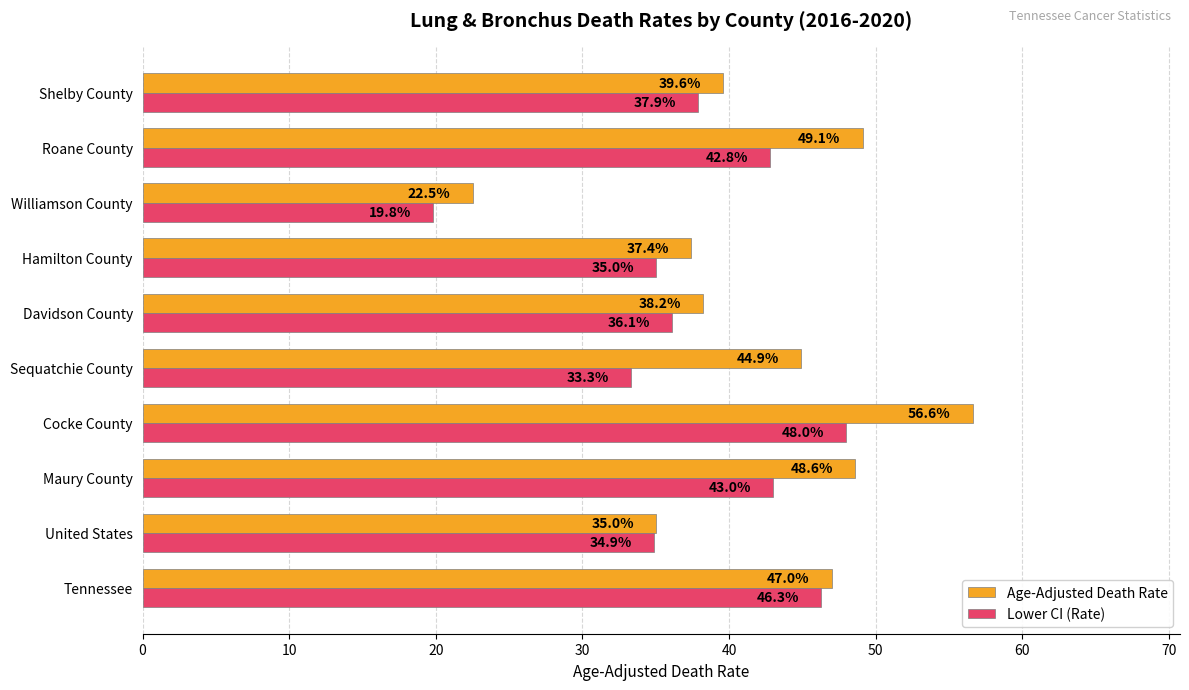

Is it true that Age-Adjusted Death Rate equals 12.3 at Hamilton County?

False